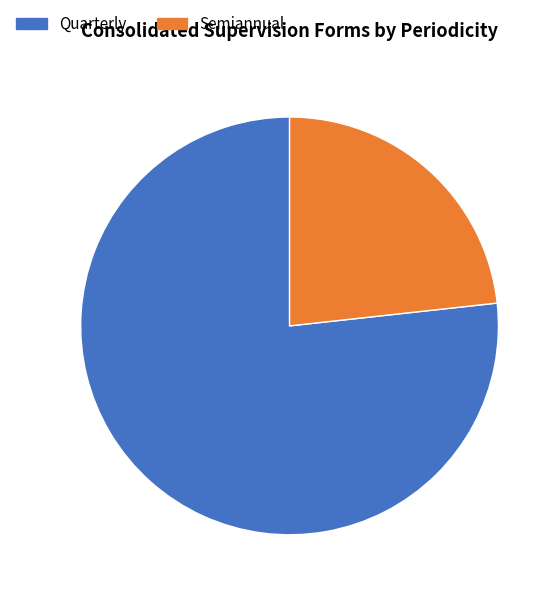

Which slice represents more than half of the pie?

Quarterly